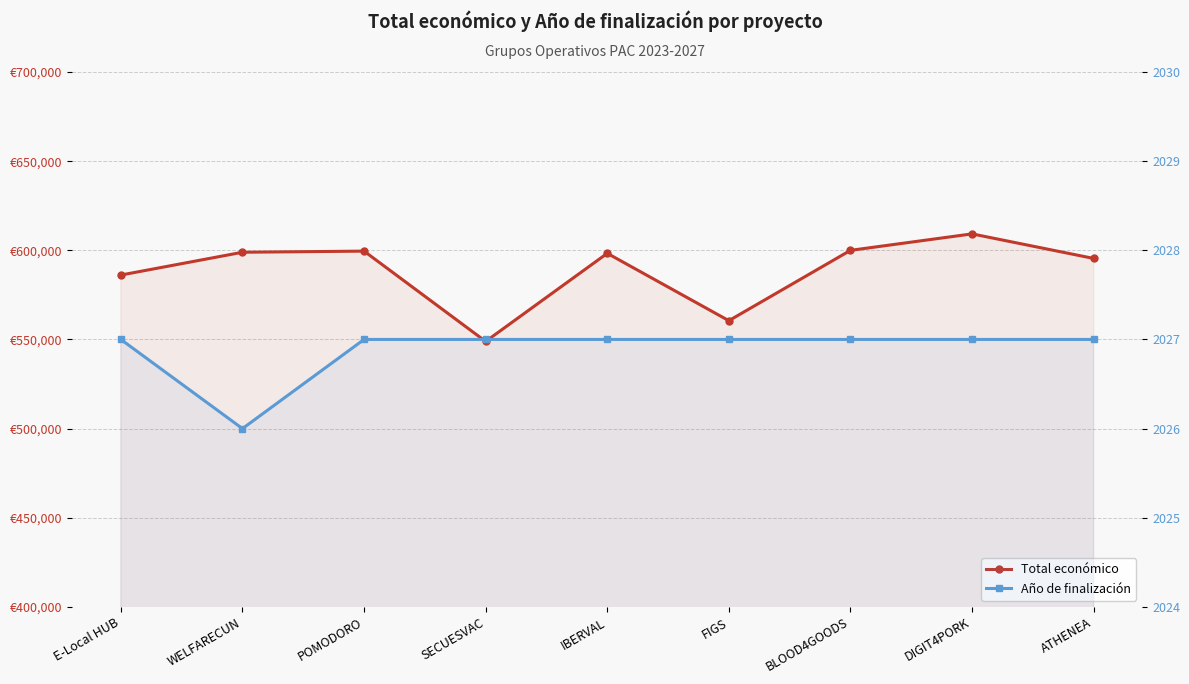

True or false: Total económico has more than 2 interior local peaks.

True